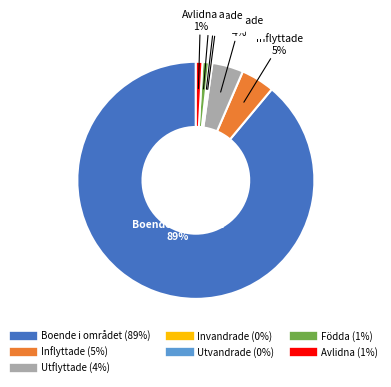

To the nearest percent, what portion does Födda represent?

1%